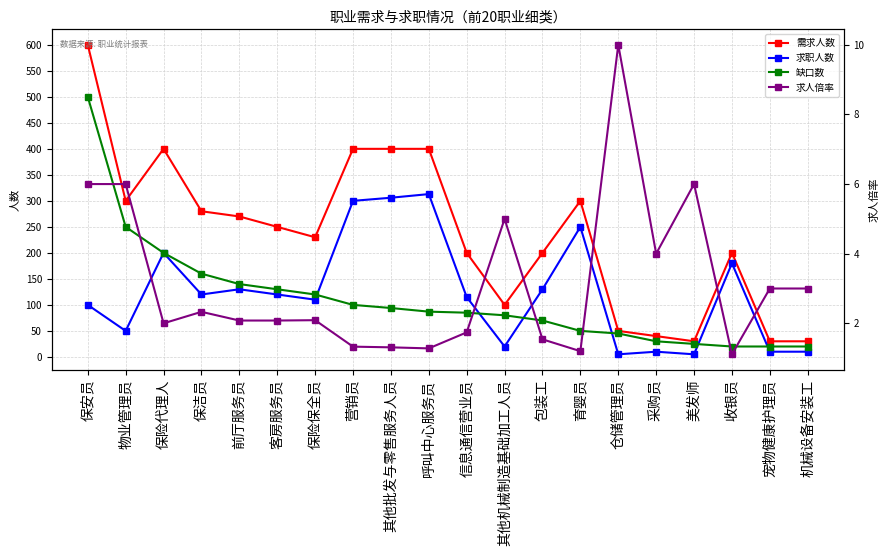

Which series has the largest total across all categories?

需求人数